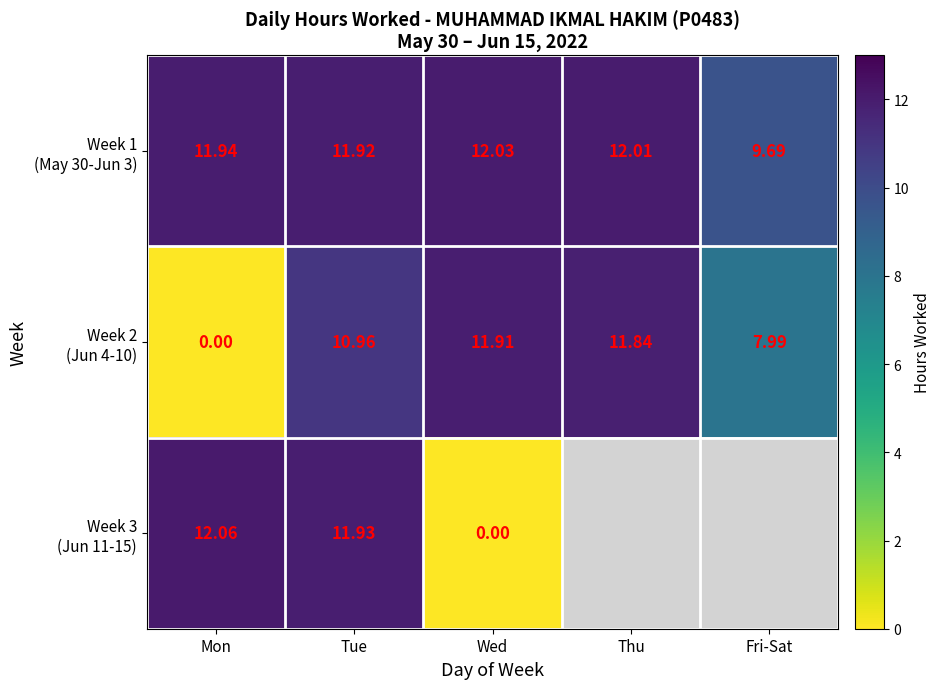

Is the value of Week 1 (May 30-Jun 3) at Wed greater than the value of Week 2 (Jun 4-10) at Tue?

Yes